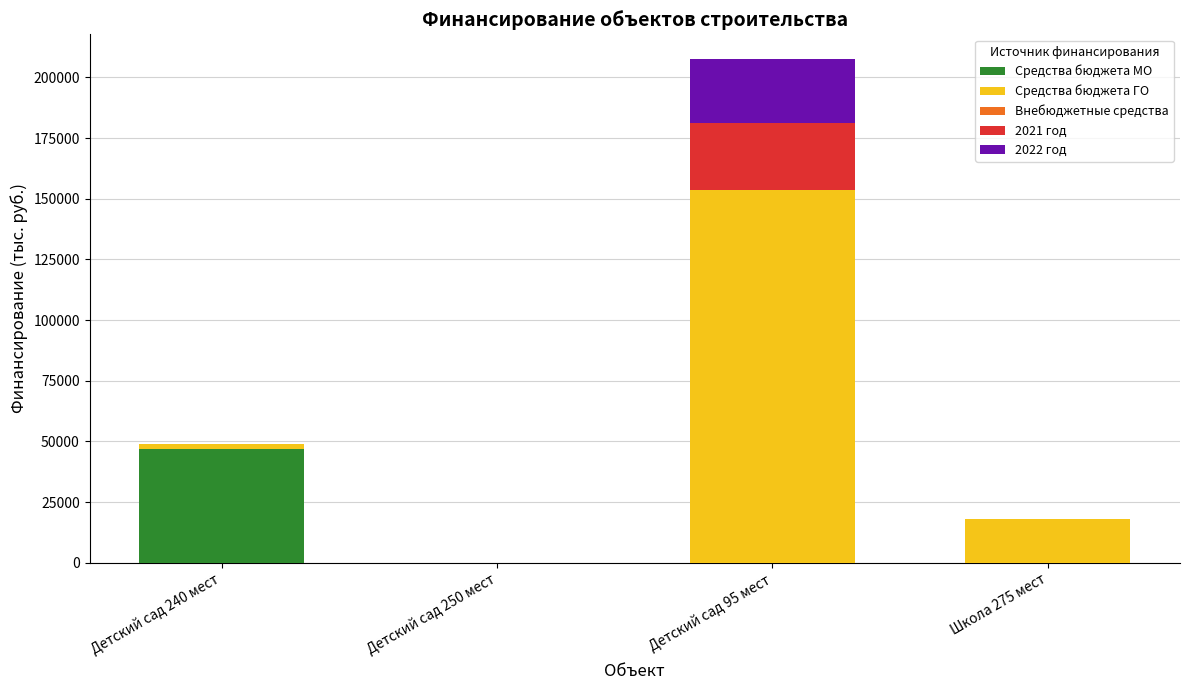

What is the highest value of the Средства бюджета МО series?

46695.1